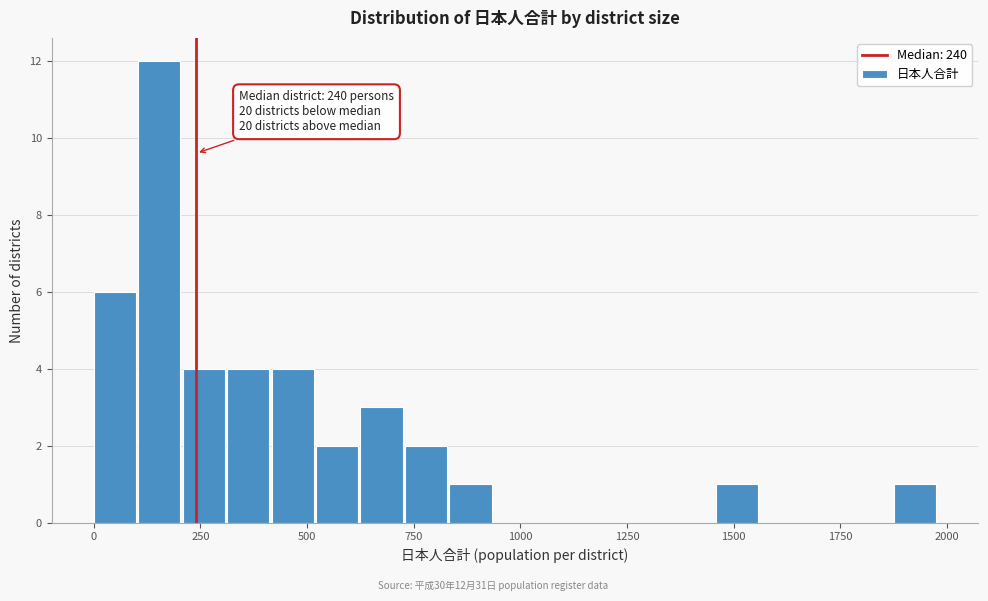

Read against the x-axis, roughly where is the centre of the tallest bar?

150